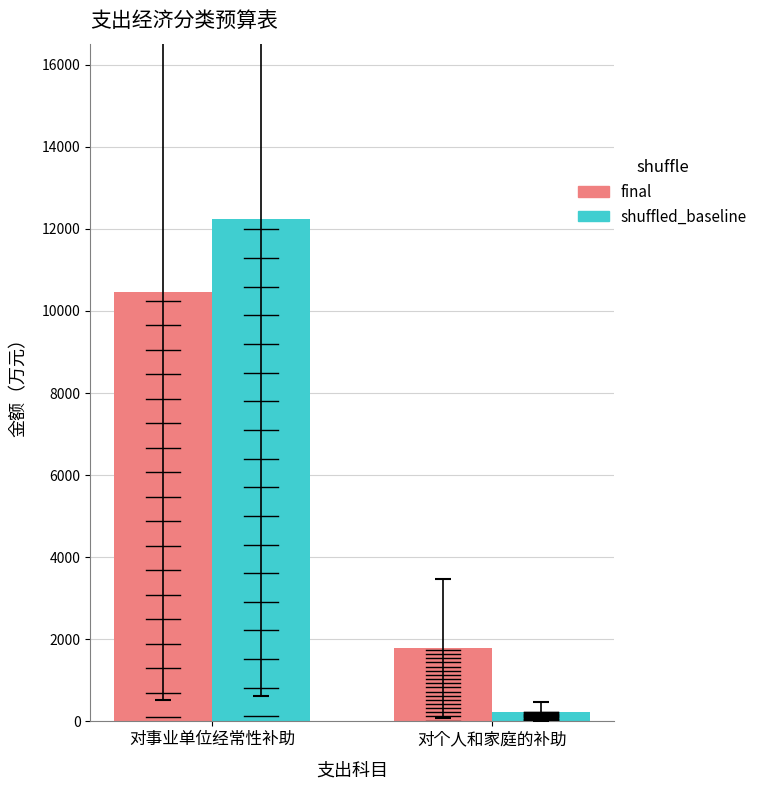

Between 对事业单位经常性补助 and 对个人和家庭的补助, which series saw the biggest shift?

shuffled_baseline